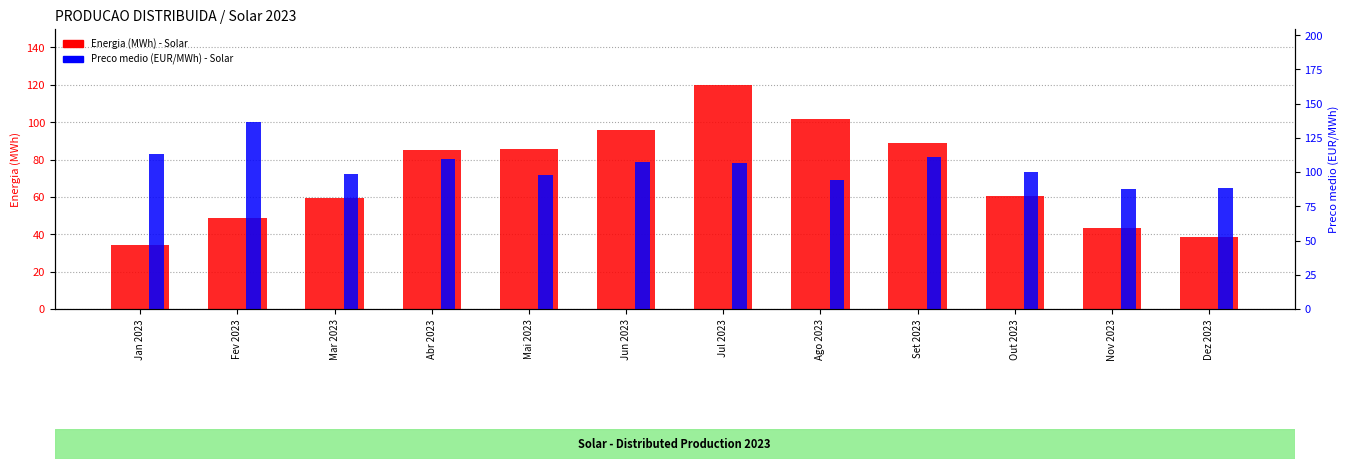

Does the chart contain stacked bars?

No